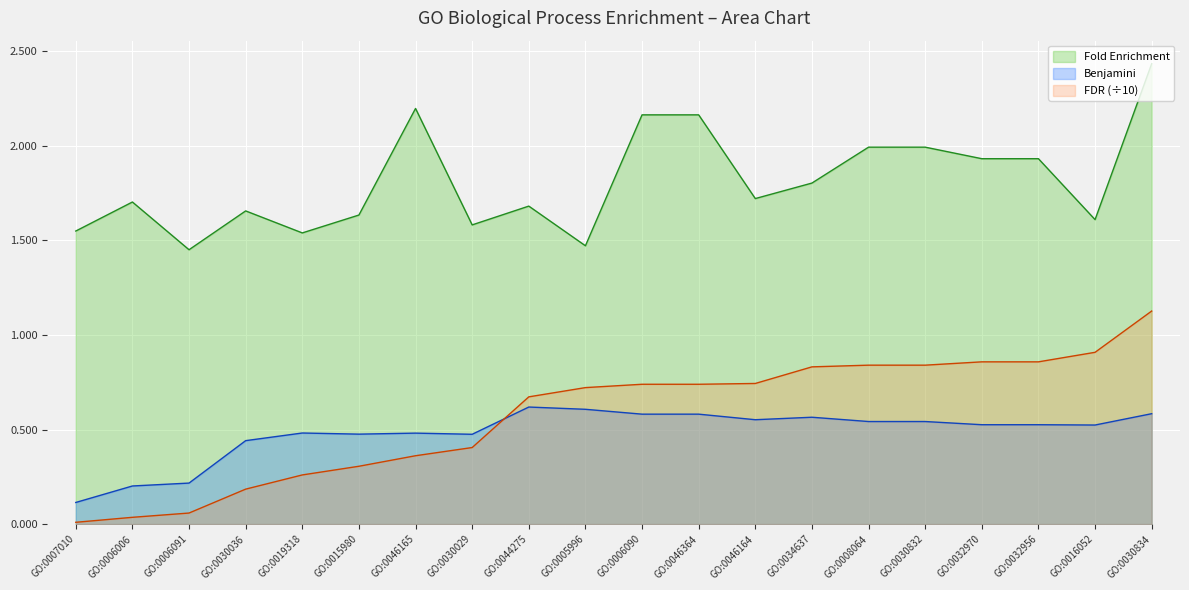

Between GO:0006091 and GO:0046165, which series saw the biggest shift?

Fold Enrichment